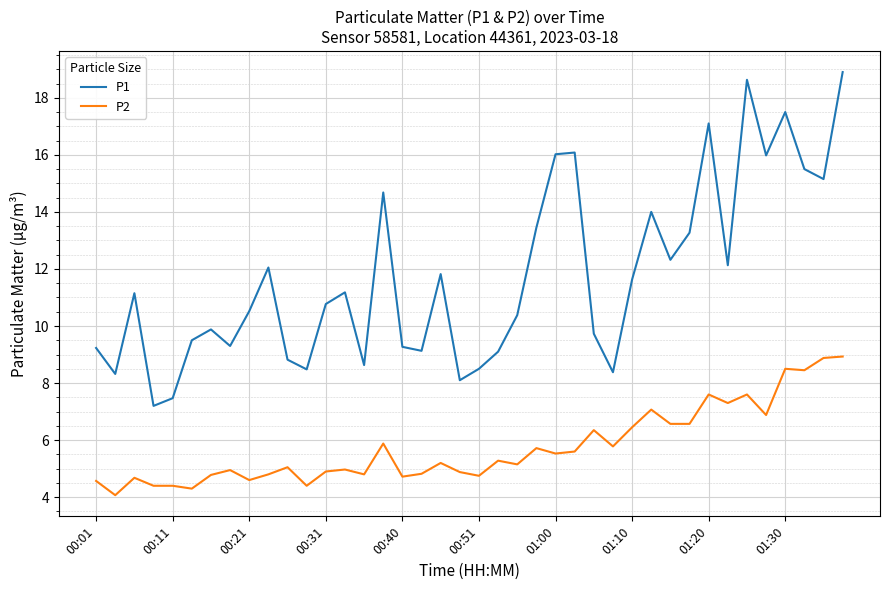

What is the lowest value of the P2 series?

4.1